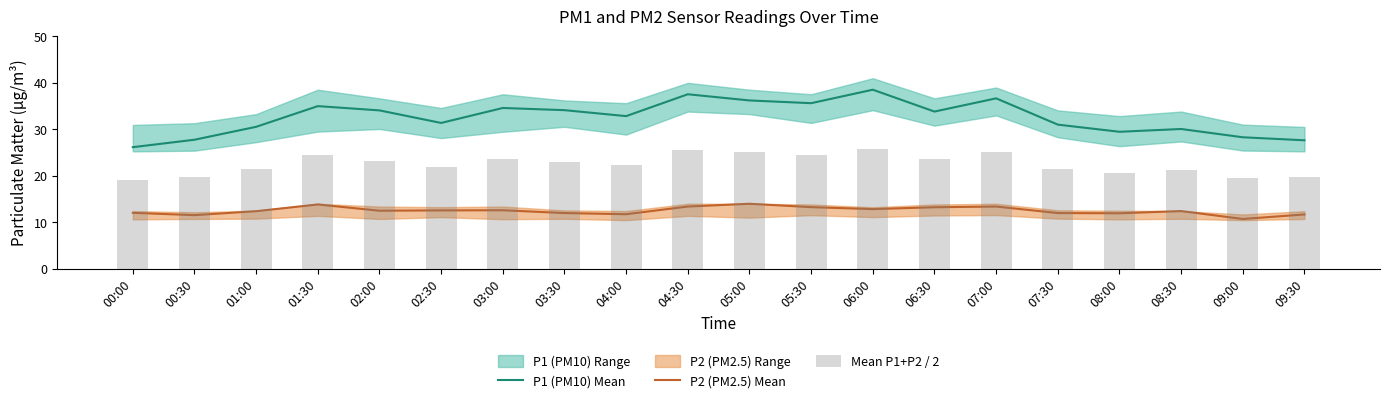

What is the difference between the maximum and minimum values in the P2 (PM2.5) Mean series?

3.3